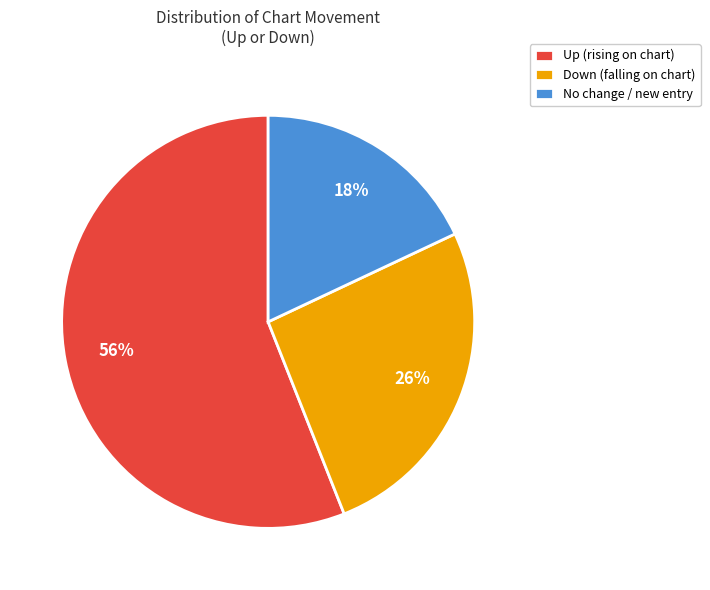

To the nearest percent, what is the difference between the largest and smallest slice percentages?

38%